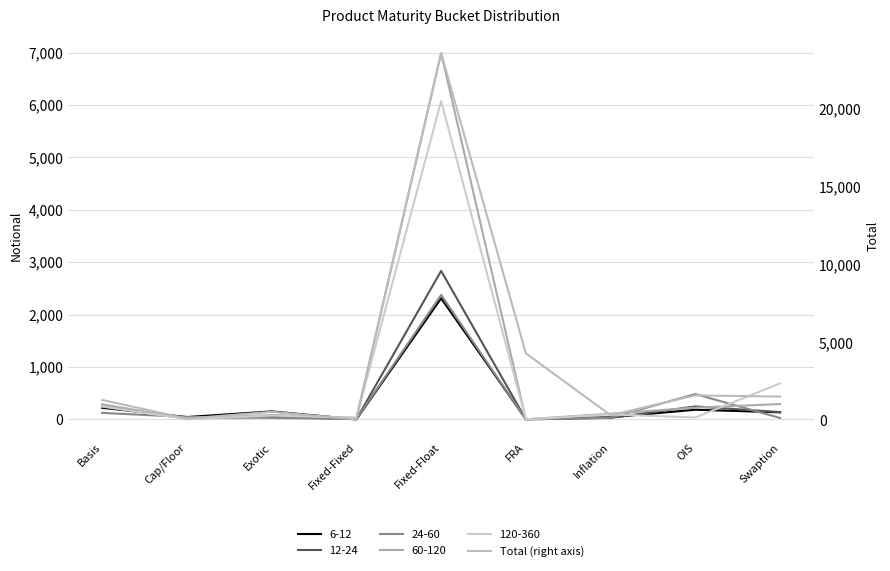

The value at Exotic is 914. True or false?

False